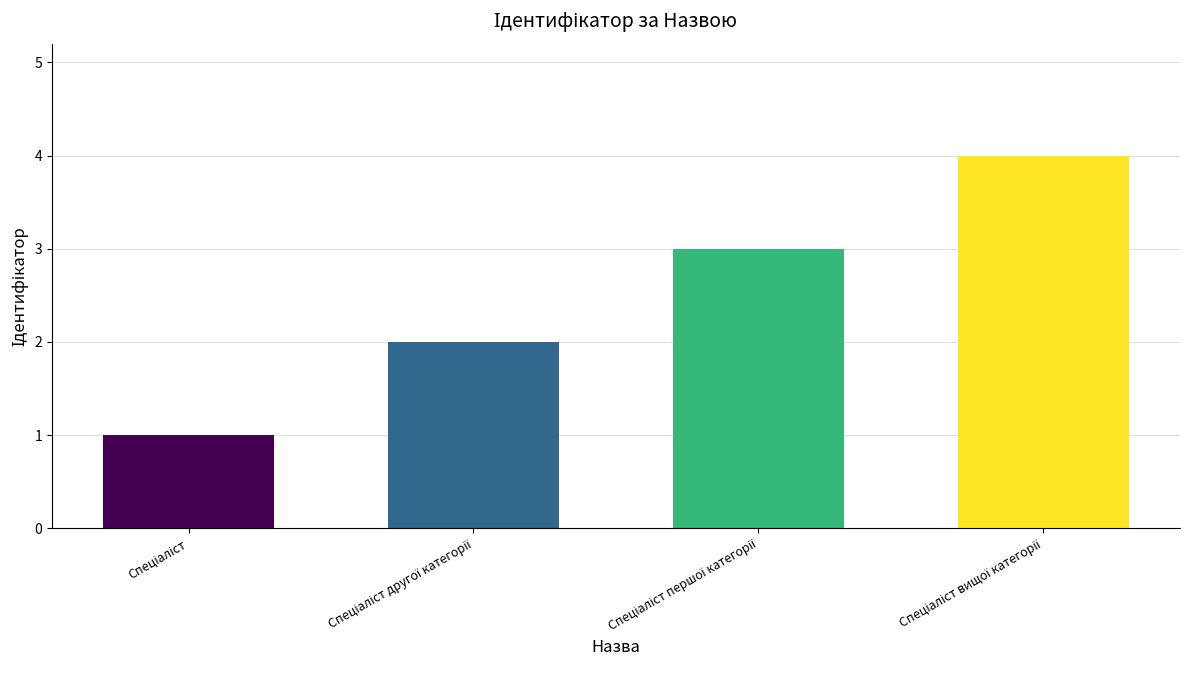

What is the greatest value displayed?

4